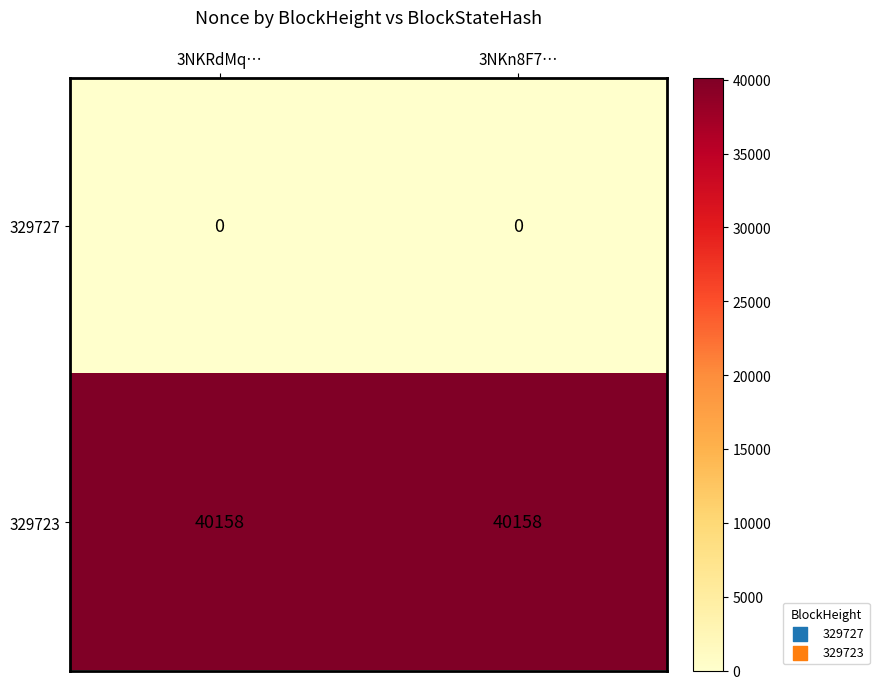

The value of 329727 at 3NKn8F7… is 0. True or false?

True